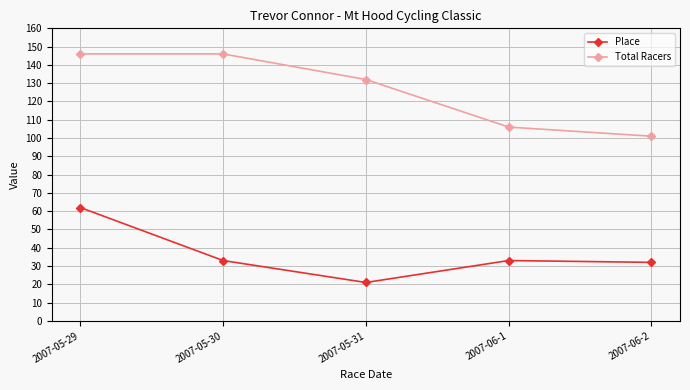

The value of Total Racers at 2007-06-2 is 101. True or false?

True